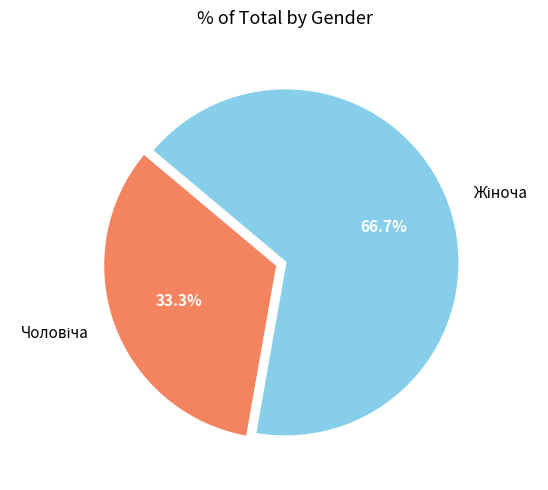

Is there a majority slice in this chart?

Yes